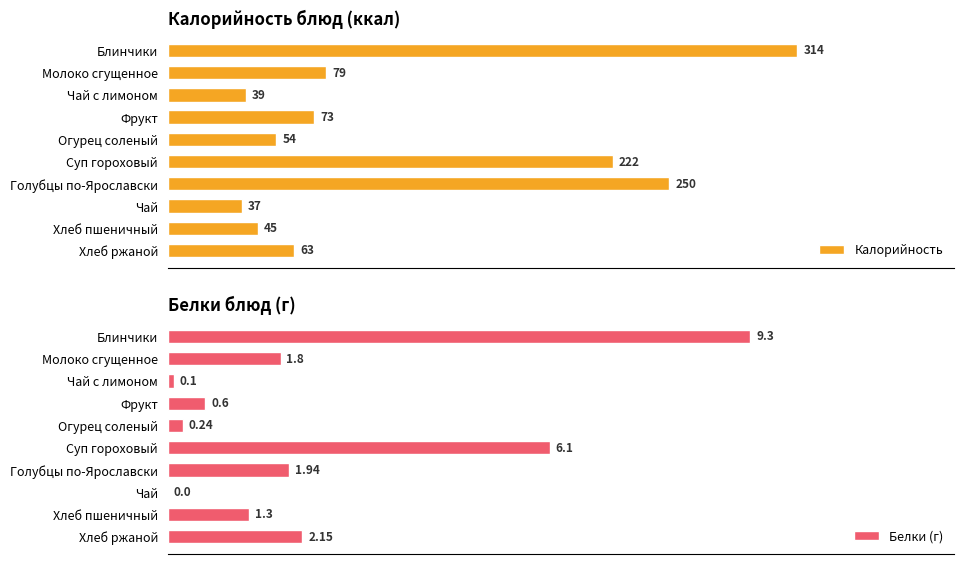

List the series in order of their peak value, highest first.

Калорийность, Белки (г)